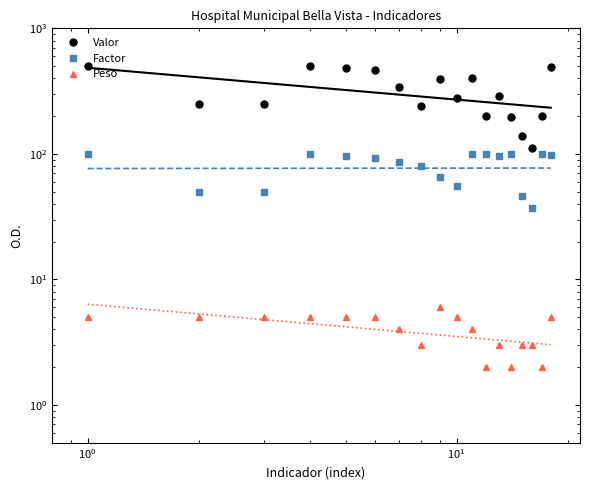

What is the sum of all Factor values?

1453